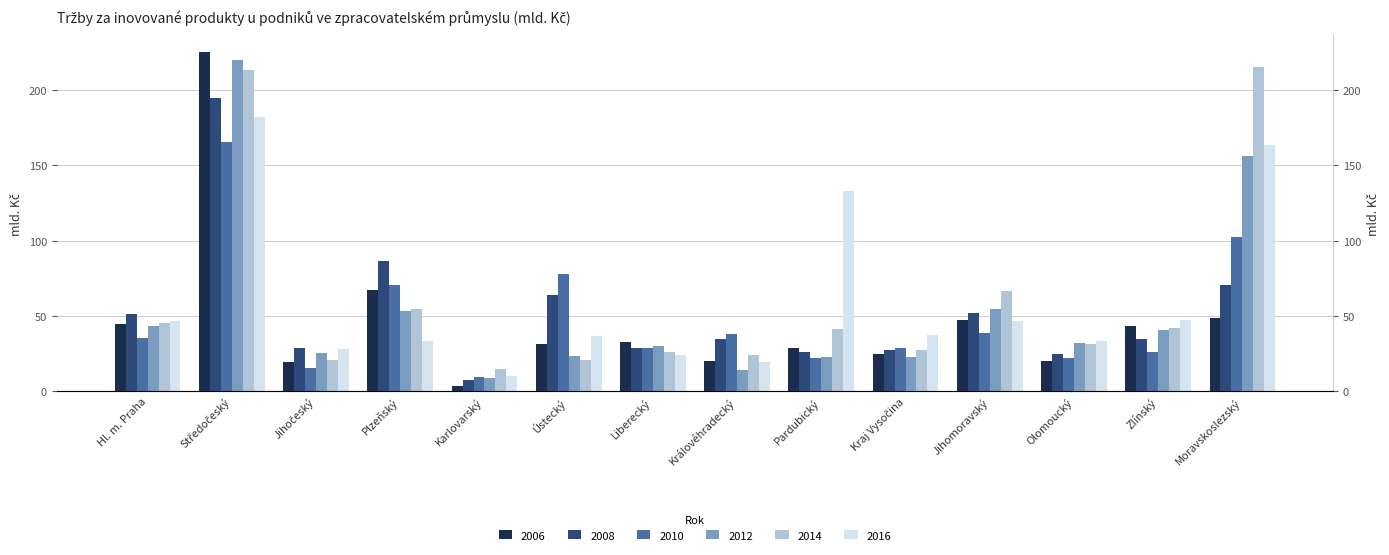

Reading left to right, what are all the values shown in this chart?

2006: Hl. m. Praha=44.7	Středočeský=225.2	Jihočeský=19.5	Plzeňský=67.5	Karlovarský=3.6	Ústecký=31.5	Liberecký=32.5	Královéhradecký=20.2	Pardubický=28.7	Kraj Vysočina=24.4	Jihomoravský=47.3	Olomoucký=19.9	Zlínský=43.2	Moravskoslezský=48.8
2008: Hl. m. Praha=51.3	Středočeský=195.1	Jihočeský=28.6	Plzeňský=86.6	Karlovarský=7.3	Ústecký=63.9	Liberecký=28.8	Královéhradecký=35.0	Pardubický=26.0	Kraj Vysočina=27.1	Jihomoravský=51.7	Olomoucký=24.6	Zlínský=34.9	Moravskoslezský=70.6
2010: Hl. m. Praha=35.5	Středočeský=165.3	Jihočeský=15.3	Plzeňský=70.3	Karlovarský=9.3	Ústecký=78.0	Liberecký=28.3	Královéhradecký=37.8	Pardubický=21.8	Kraj Vysočina=29.0	Jihomoravský=38.4	Olomoucký=22.1	Zlínský=26.2	Moravskoslezský=102.3
2012: Hl. m. Praha=43.2	Středočeský=220.1	Jihočeský=25.0	Plzeňský=53.1	Karlovarský=8.4	Ústecký=23.5	Liberecký=29.9	Královéhradecký=13.7	Pardubický=22.9	Kraj Vysočina=22.4	Jihomoravský=54.5	Olomoucký=31.8	Zlínský=40.7	Moravskoslezský=156.4
2014: Hl. m. Praha=45.1	Středočeský=213.7	Jihočeský=20.9	Plzeňský=54.7	Karlovarský=14.6	Ústecký=21.0	Liberecký=26.2	Královéhradecký=24.1	Pardubický=41.3	Kraj Vysočina=27.3	Jihomoravský=66.4	Olomoucký=31.6	Zlínský=42.2	Moravskoslezský=215.5
2016: Hl. m. Praha=46.3	Středočeský=182.3	Jihočeský=28.2	Plzeňský=33.5	Karlovarský=10.4	Ústecký=36.3	Liberecký=23.7	Královéhradecký=19.6	Pardubický=132.8	Kraj Vysočina=37.0	Jihomoravský=46.8	Olomoucký=33.0	Zlínský=47.3	Moravskoslezský=163.4